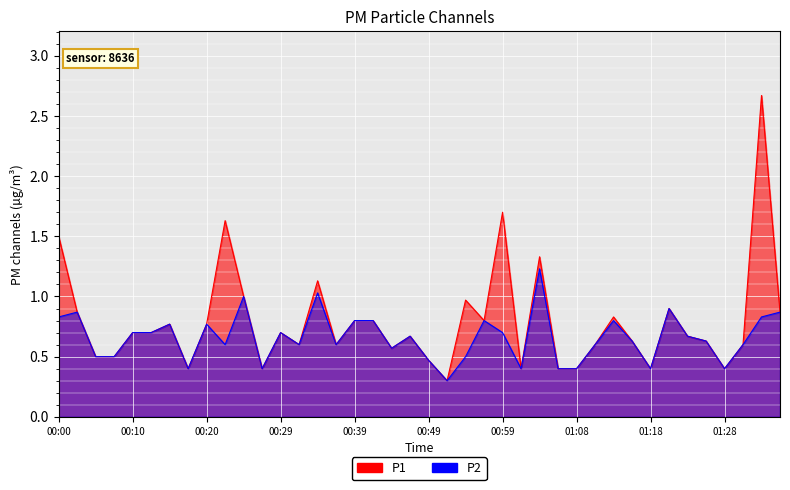

At which category is the sum across all series the highest?

01:33